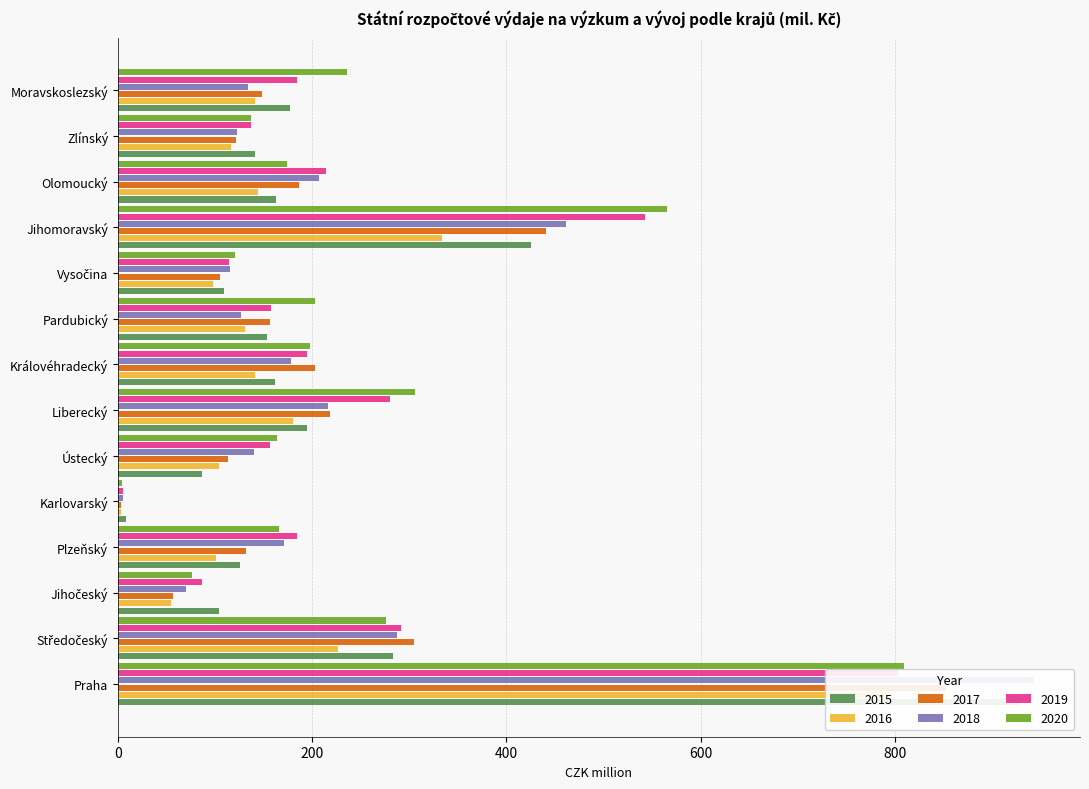

What is the highest value of the 2015 series?

927.5